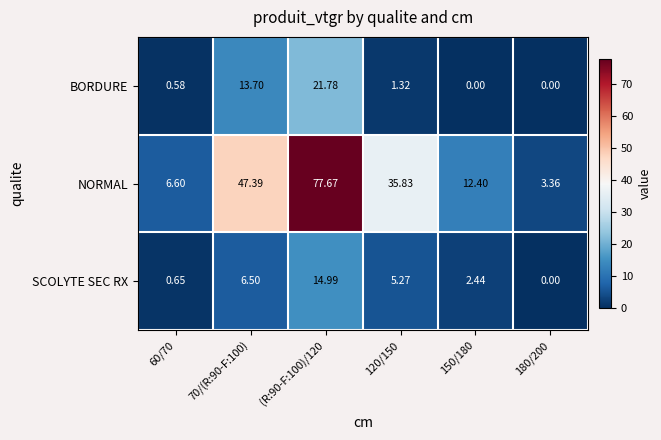

Rank the series at 70/(R:90-F:100) from highest to lowest value.

NORMAL, BORDURE, SCOLYTE SEC RX